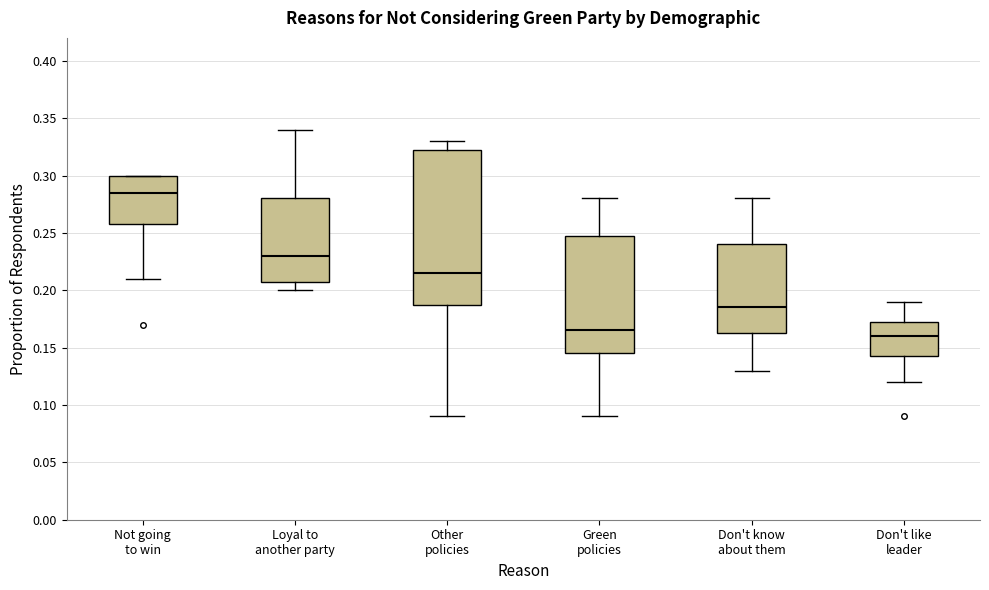

Reading left to right, transcribe this box plot: for each box, give where its median line is, the range the box spans, and where its two whiskers end, as read against the y-axis. The values are not printed on the chart, so give them approximately, as read against the axis.

Not going to win: median 0.285, box 0.260 to 0.300, whiskers 0.210 to 0.300
Loyal to another party: median 0.230, box 0.210 to 0.280, whiskers 0.200 to 0.340
Other policies: median 0.215, box 0.190 to 0.325, whiskers 0.090 to 0.330
Green policies: median 0.165, box 0.145 to 0.250, whiskers 0.090 to 0.280
Don't know about them: median 0.185, box 0.165 to 0.240, whiskers 0.130 to 0.280
Don't like leader: median 0.160, box 0.145 to 0.175, whiskers 0.120 to 0.190